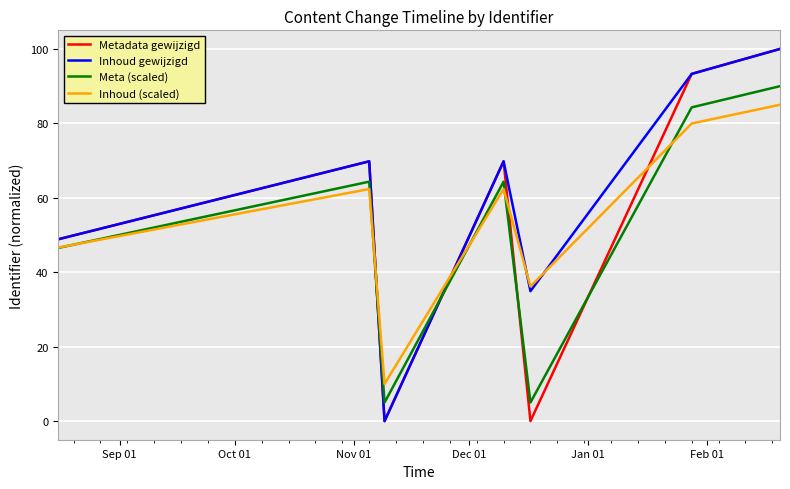

Which series ends up on top after the final intersection of Metadata gewijzigd and Meta (scaled)?

Metadata gewijzigd